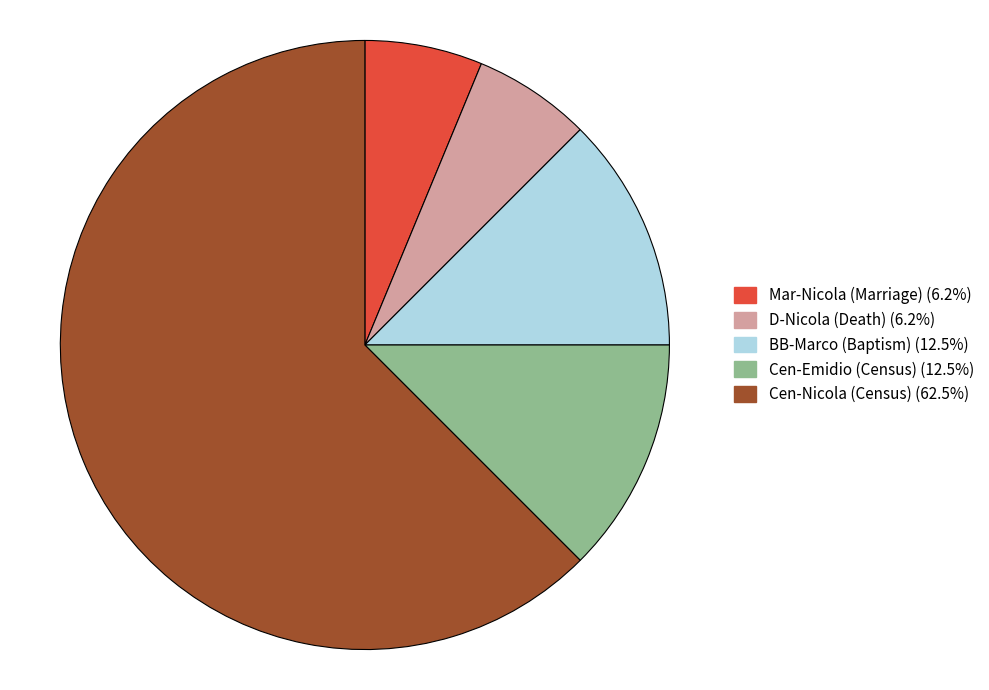

Is there a majority slice in this chart?

Yes